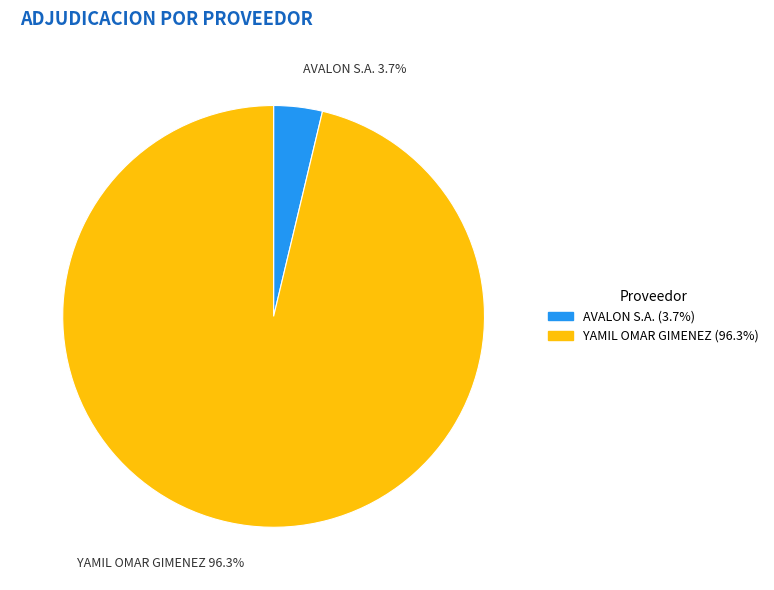

To the nearest percent, what is the combined percentage of AVALON S.A. and YAMIL OMAR GIMENEZ?

100%